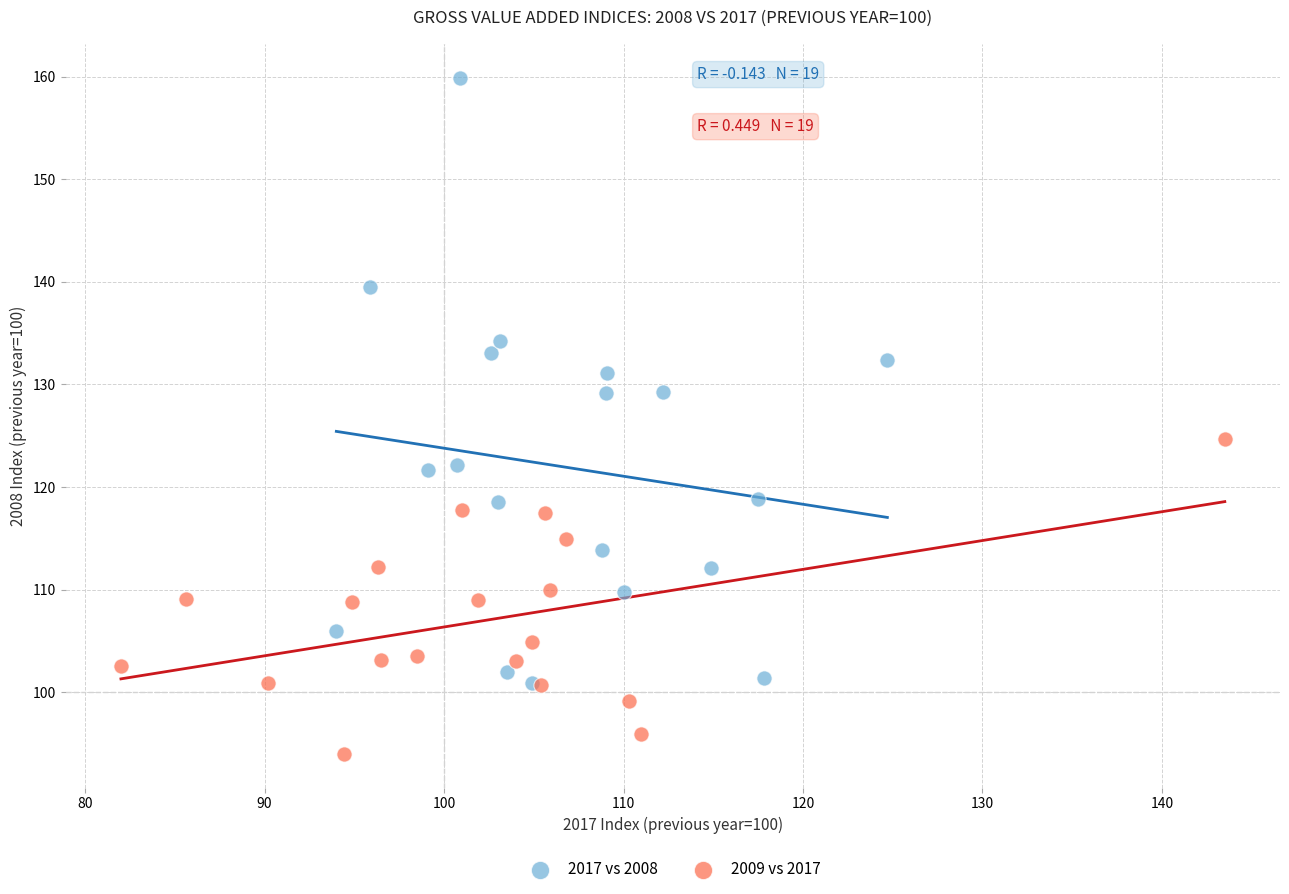

Which series reaches the minimum Y coordinate?

2009 vs 2017